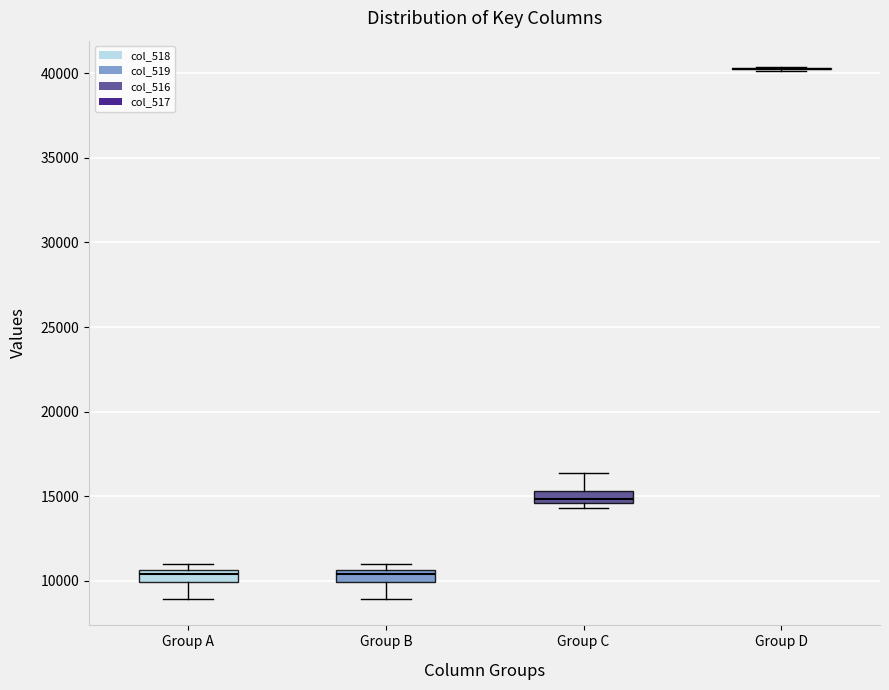

Where does the lower whisker of the box for Group A end on the y-axis? The values are not printed on the chart, so give them approximately, as read against the axis.

9000